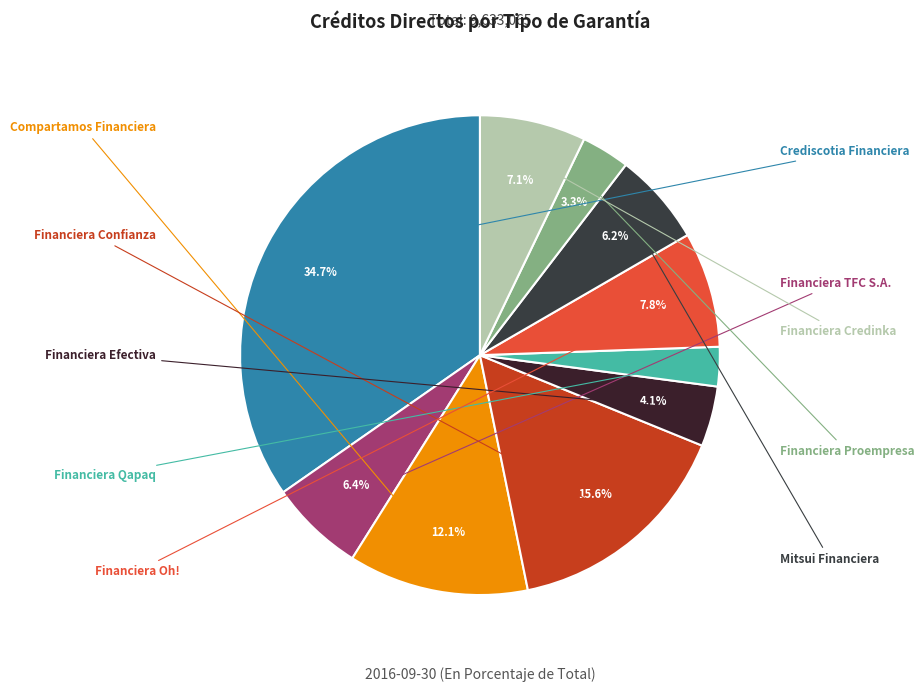

Count the number of slices in the pie.

10